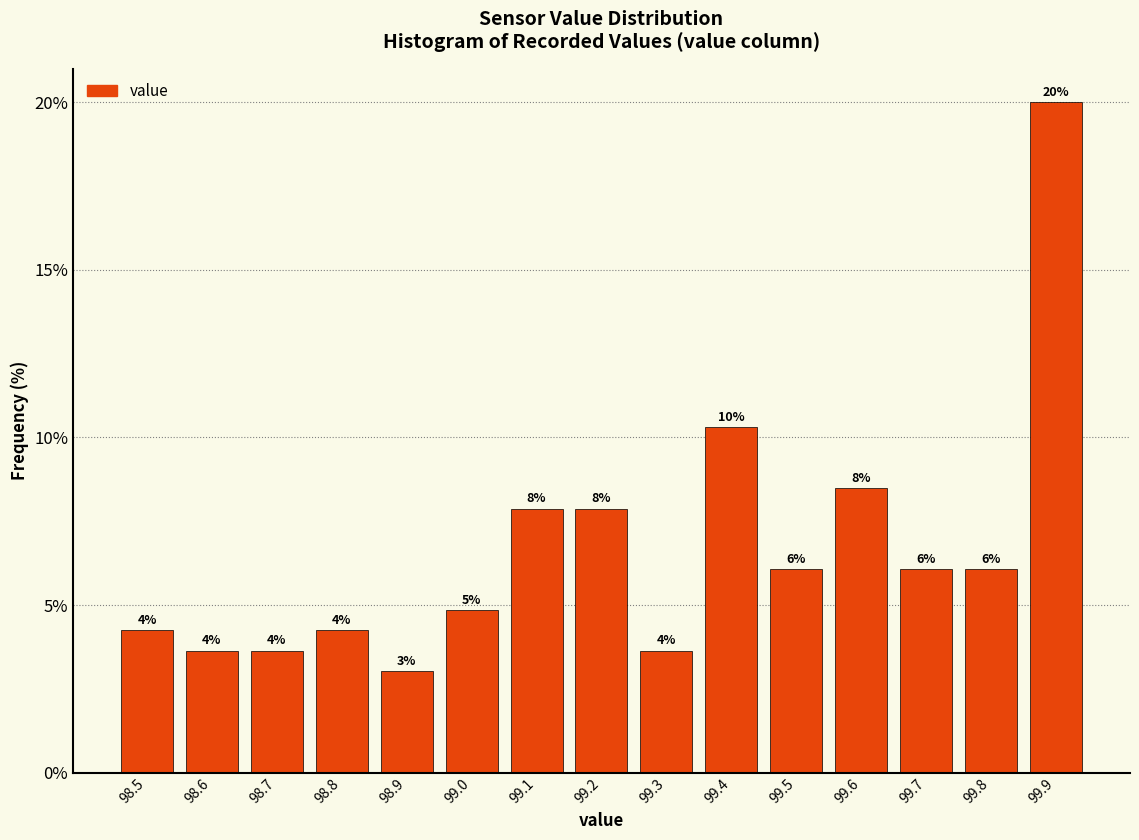

Does the chart contain any negative values?

No